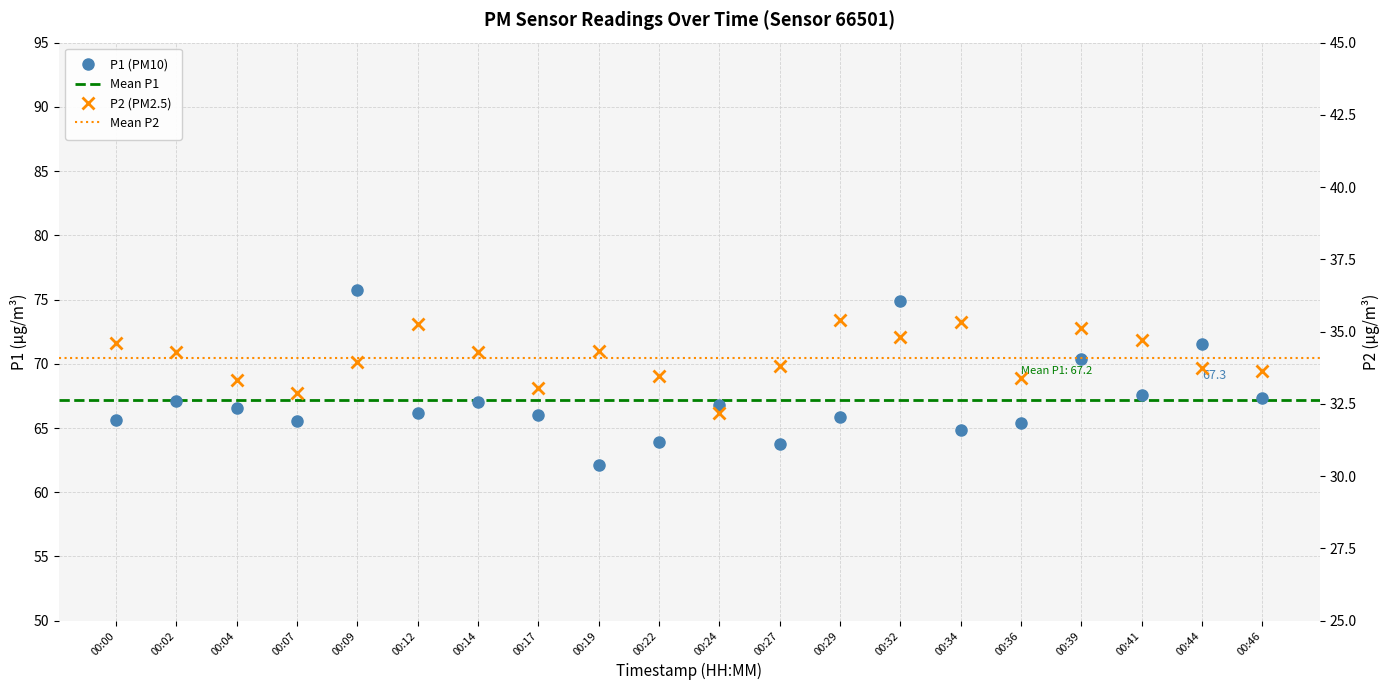

True or false: P2 and P1 intersect in this chart.

False